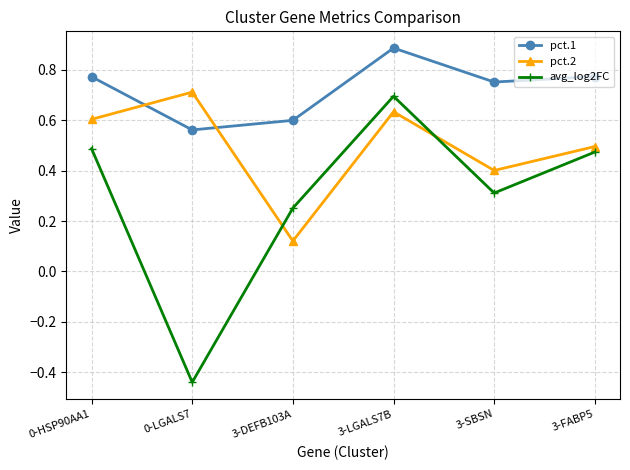

After their last crossing, which series has the higher values: pct.2 or avg_log2FC?

pct.2